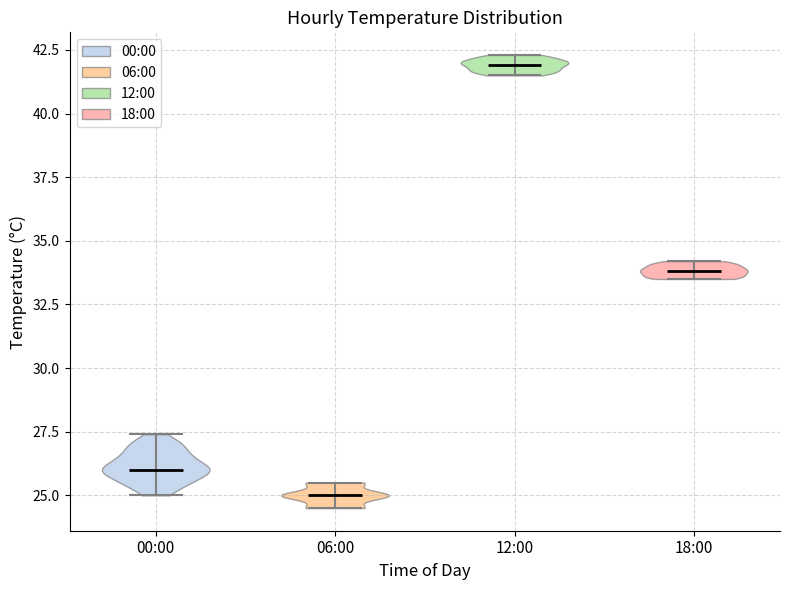

Reading left to right, read every violin against the y-axis: where its median line is, and the lowest and highest points it reaches. The values are not printed on the chart, so give them approximately, as read against the axis.

00:00: median line 26.0, lowest point 25.0, highest point 27.5
06:00: median line 25.0, lowest point 24.5, highest point 25.5
12:00: median line 42.0, lowest point 41.5, highest point 42.5
18:00: median line 34.0, lowest point 33.5, highest point 34.0